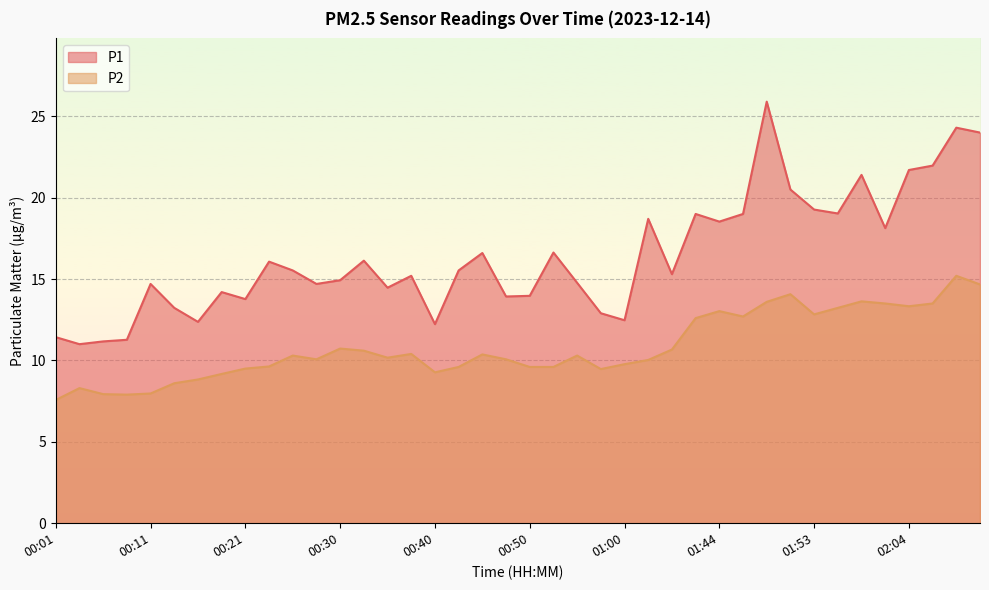

What is the sum of all P2 values?

432.3